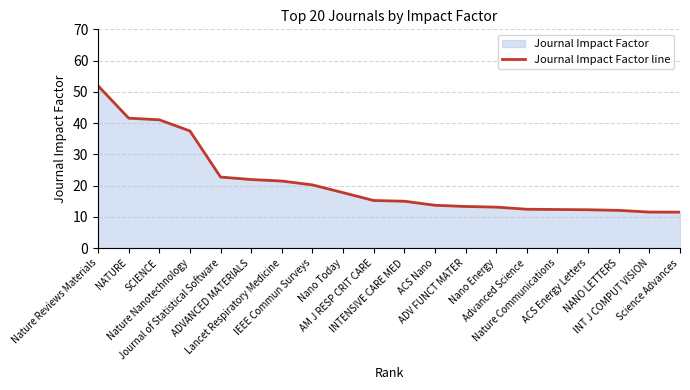

Which label corresponds to the largest value in the chart?

Nature Reviews Materials